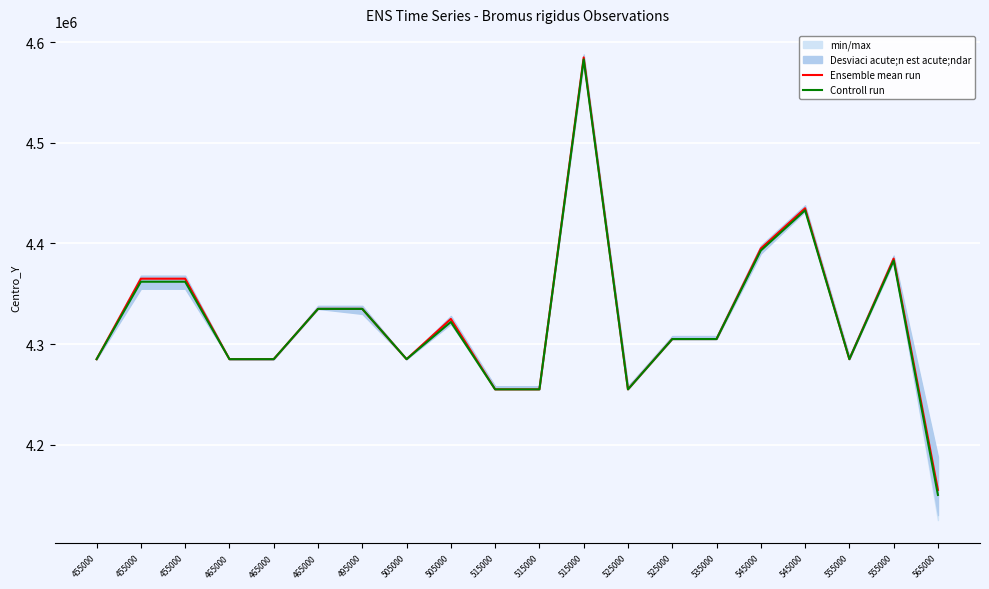

Reading left to right, extract all data points from this chart.

Ensemble mean run: 4285000	4365000	4365000	4285000	4285000	4335000	4335000	4285000	4325000	4255000	4255000	4585000	4255000	4305000	4305000	4395000	4435000	4285000	4385000	4155000
Controll run: 4285000	4362000	4362000	4285000	4285000	4335000	4335000	4285000	4322000	4255000	4255000	4583000	4255000	4305000	4305000	4393000	4433000	4285000	4383000	4150000